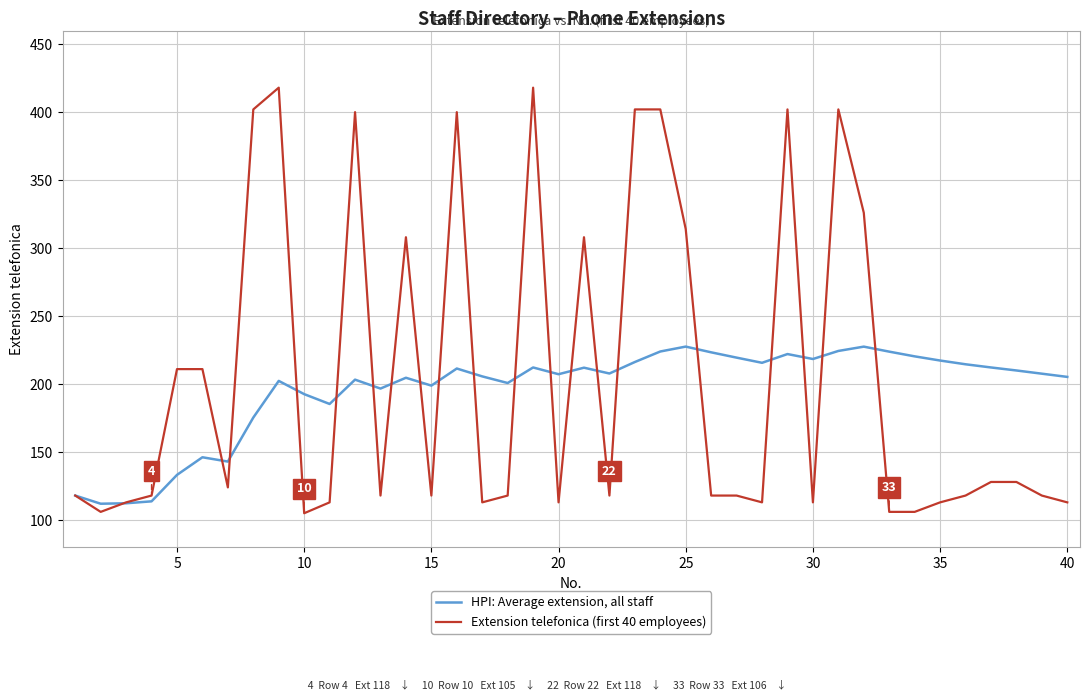

Rank the series by their average value, from lowest to highest.

HPI: Average extension, all staff, Extension telefonica (first 40 employees)